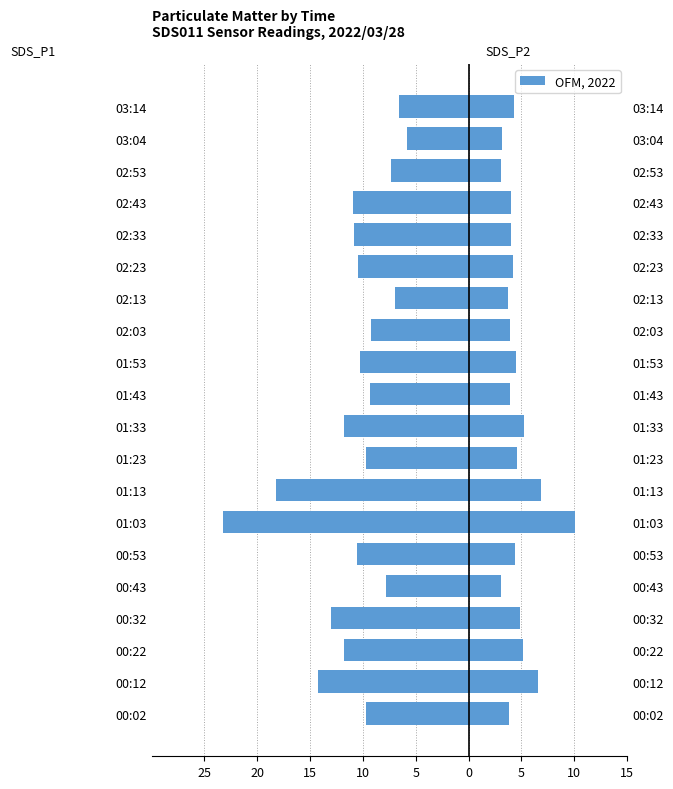

What is the highest value of the SDS_P2 series?

10.1